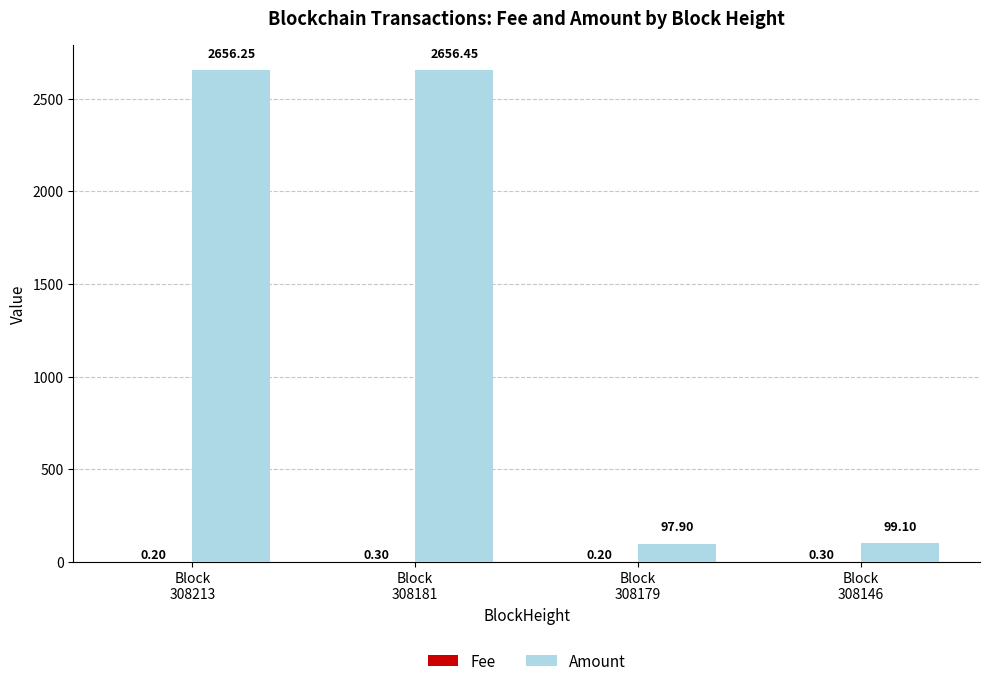

Which series has the largest total across all categories?

Amount